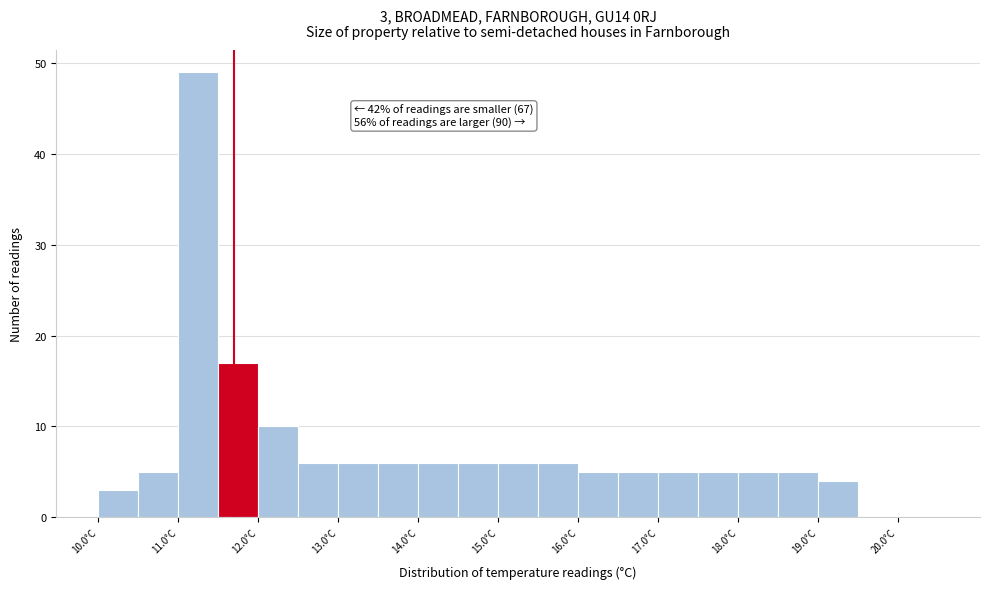

Which range on the x-axis has the tallest bar?

11.0 to 11.5